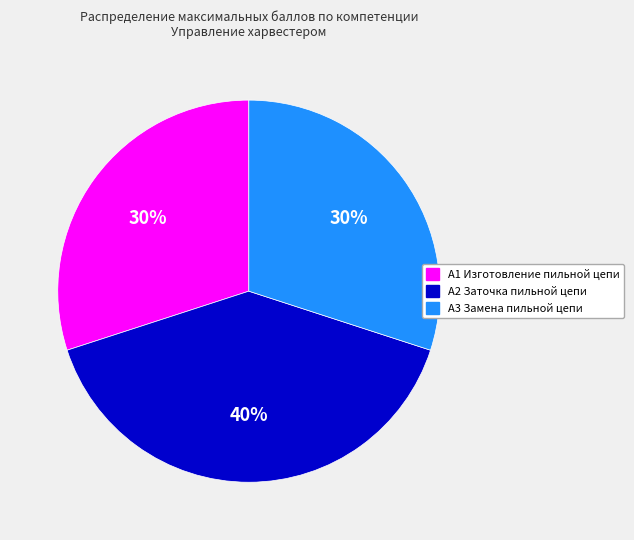

Is it true that А3 Замена пильной цепи is 16% of the pie?

False